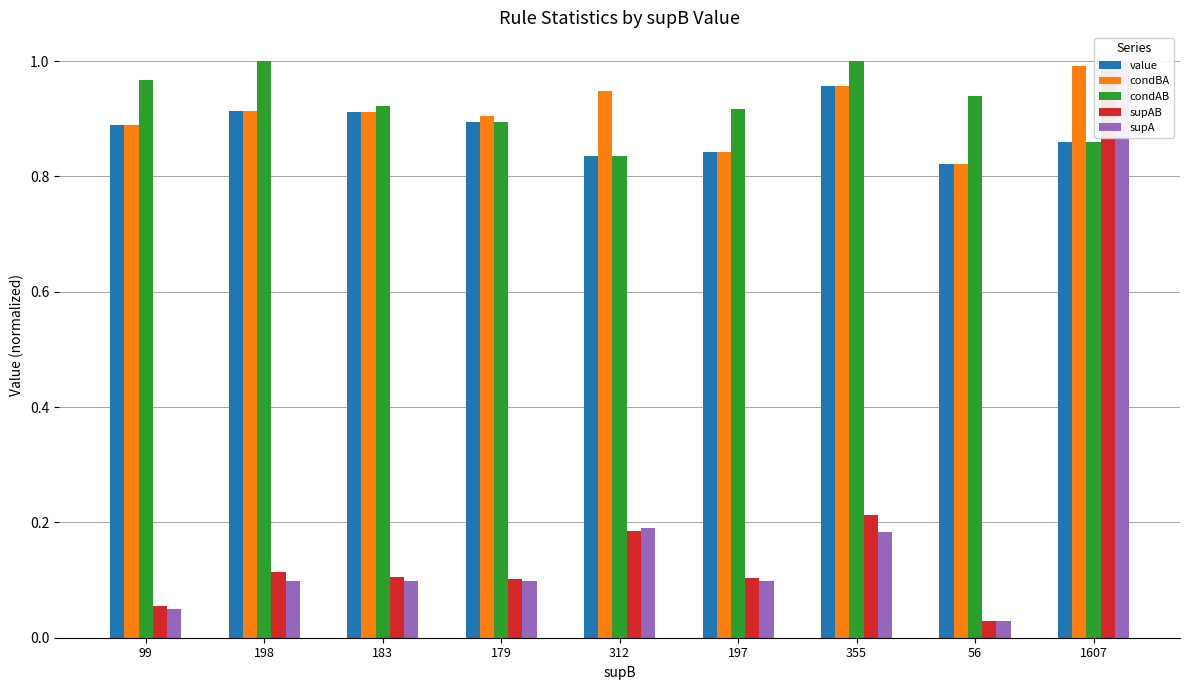

Which label corresponds to the smallest value in the chart?

56